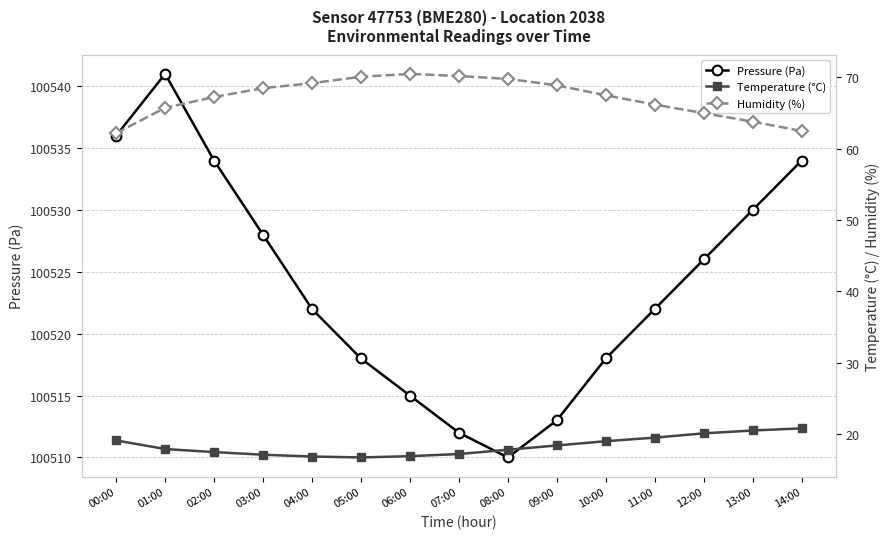

What is the label of the 1st point from the left?

00:00